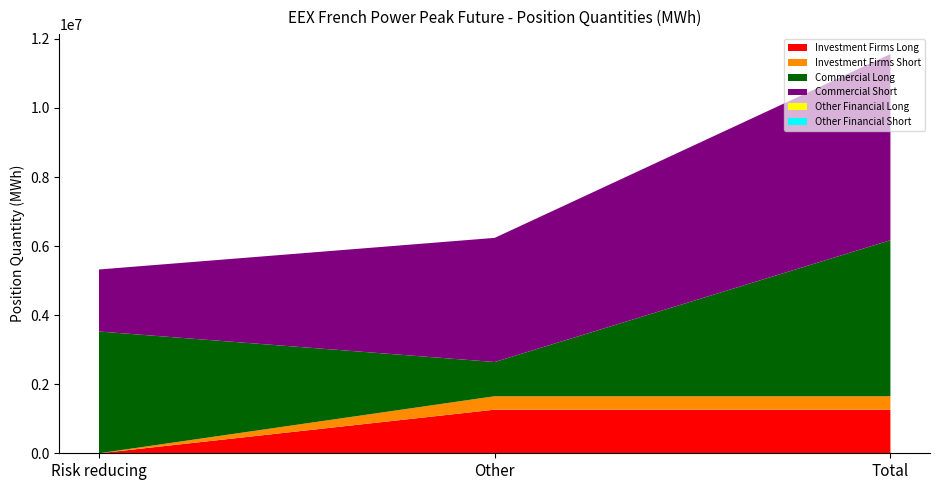

Reading left to right, extract all data points from this chart.

Investment Firms Long: Risk reducing=0	Other=1263096	Total=1263096
Investment Firms Short: Risk reducing=0	Other=389184	Total=389184
Commercial Long: Risk reducing=3526284	Other=990732	Total=4517016
Commercial Short: Risk reducing=1796604	Other=3595152	Total=5391756
Other Financial Long: Risk reducing=0	Other=0	Total=0
Other Financial Short: Risk reducing=0	Other=0	Total=0